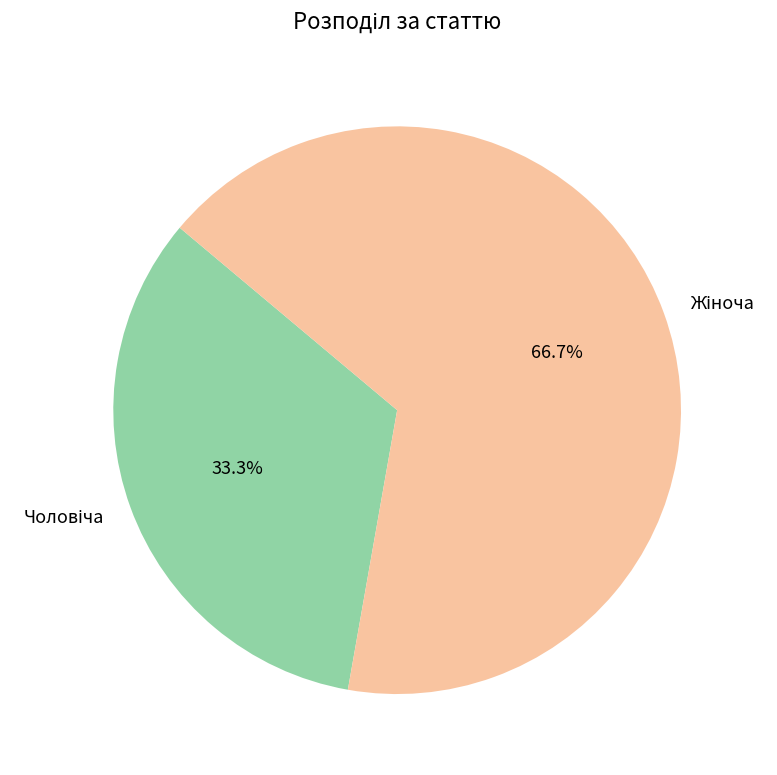

Is there any slice that represents more than half of the pie?

Yes